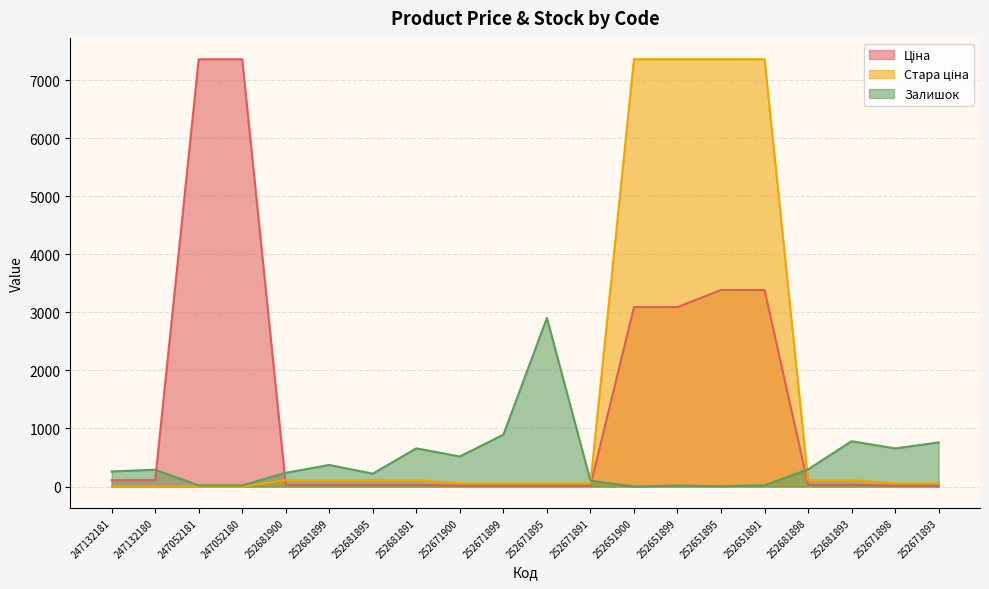

How many interior local peaks does the Залишок series have?

6